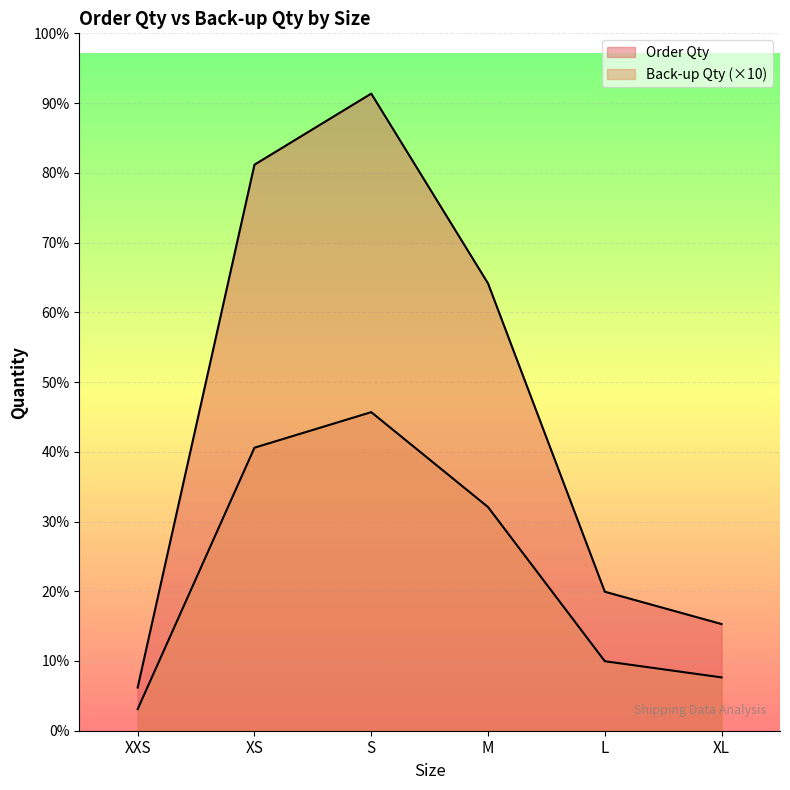

What is the spread (max minus min) of values at XL?

265.5